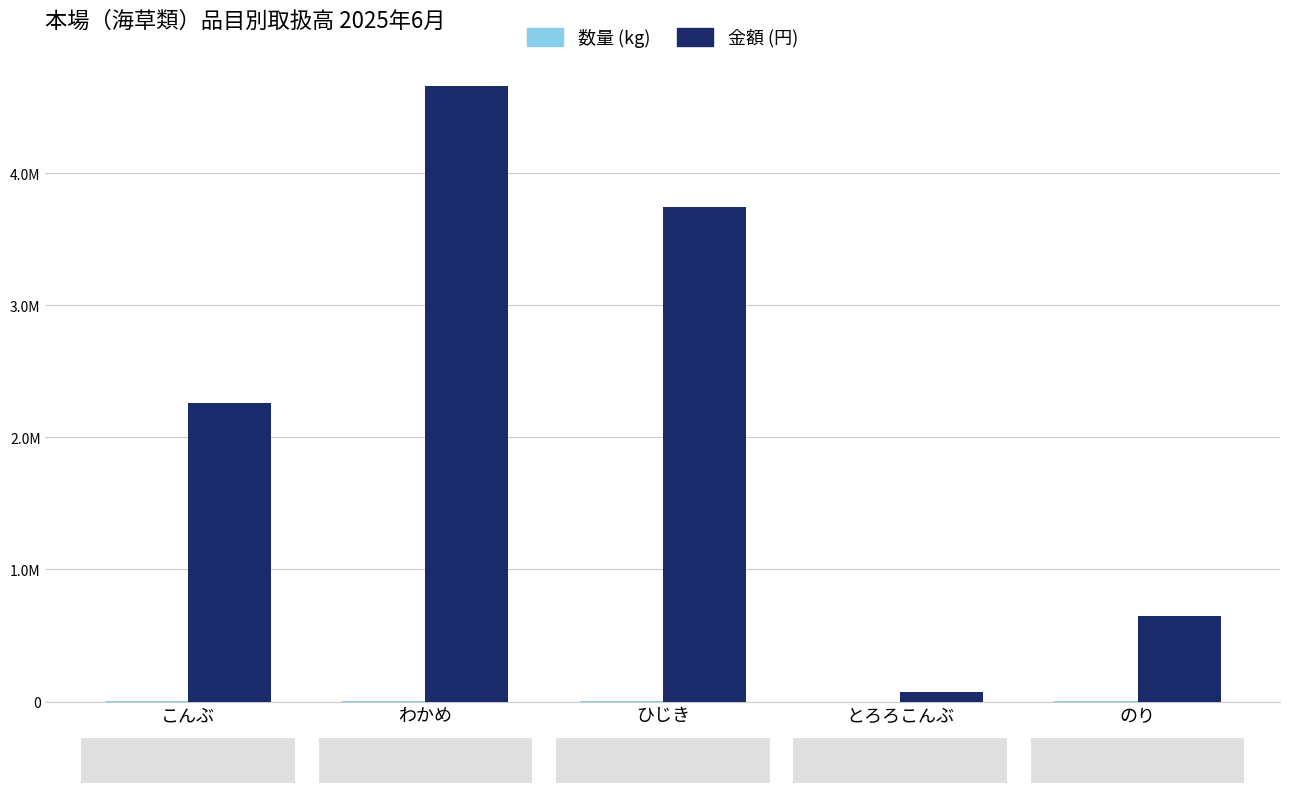

Rank the series by their average value, from lowest to highest.

数量 (kg), 金額 (円)